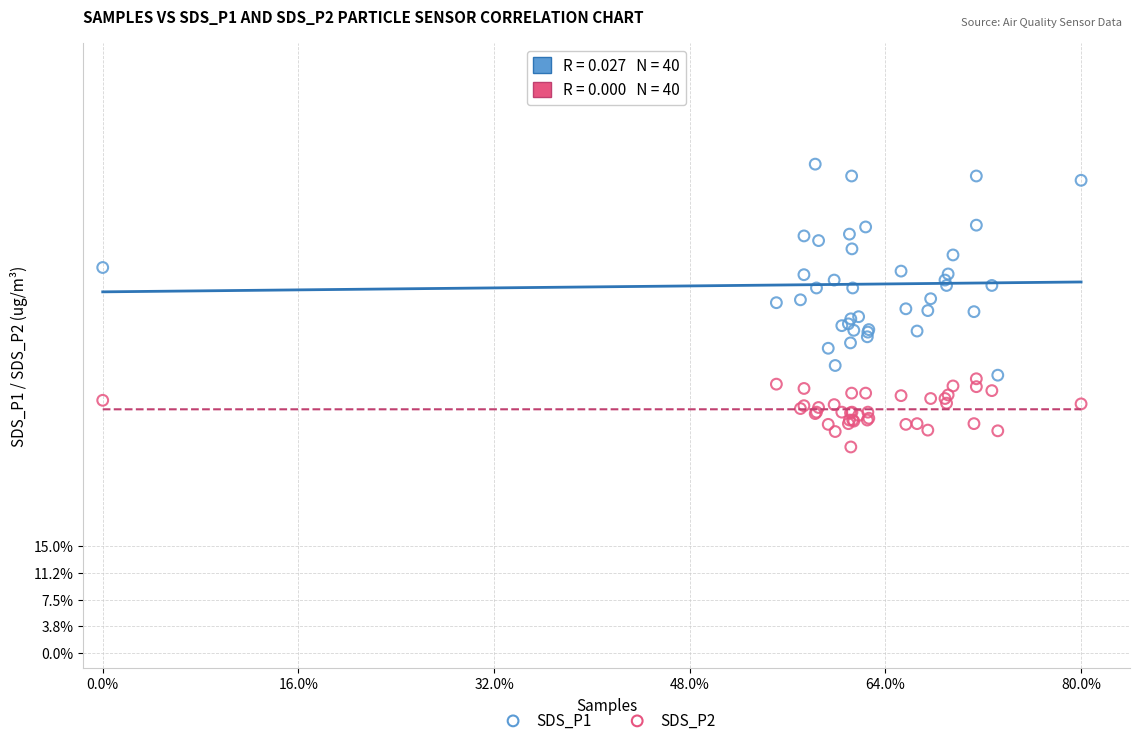

What are all the series names shown in the legend?

SDS_P1, SDS_P2